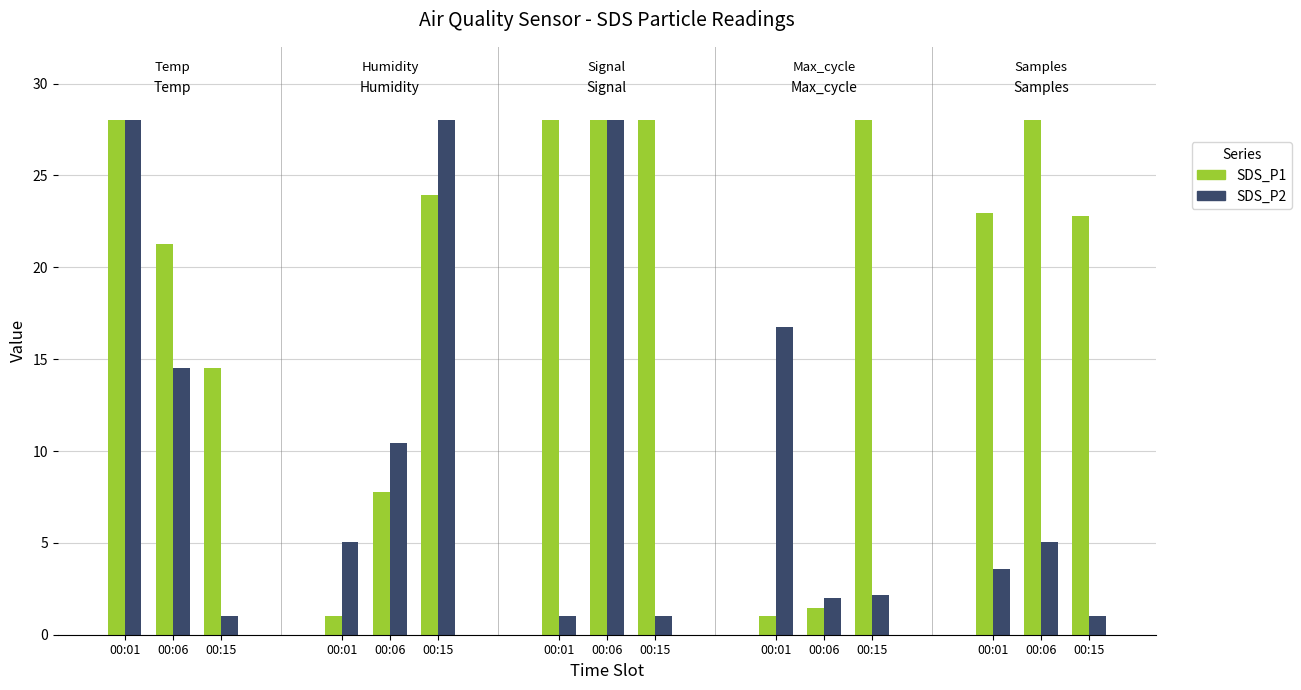

Does the chart contain any negative values?

No